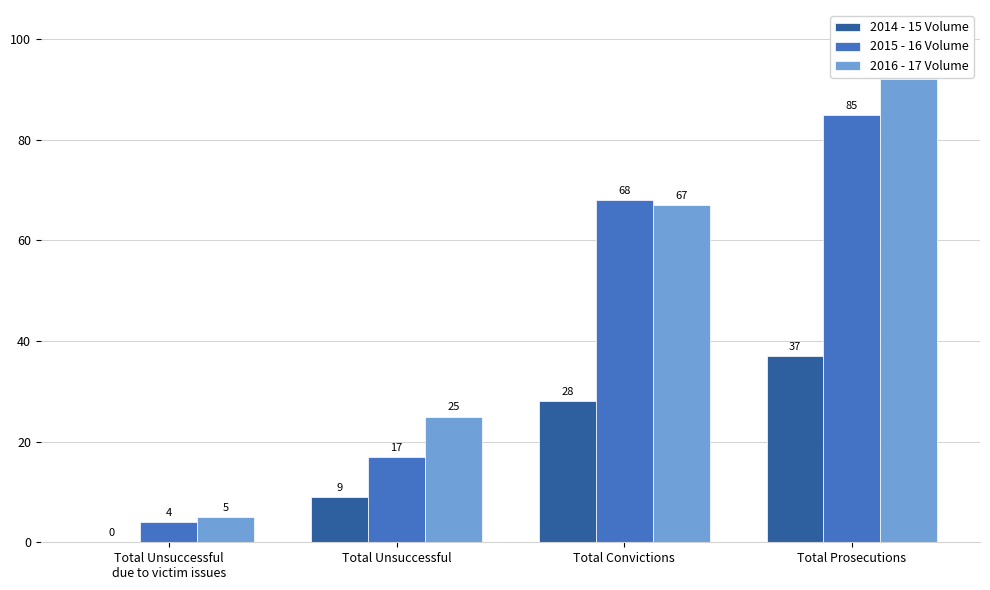

What is the sum of all 2014 - 15 Volume values?

74